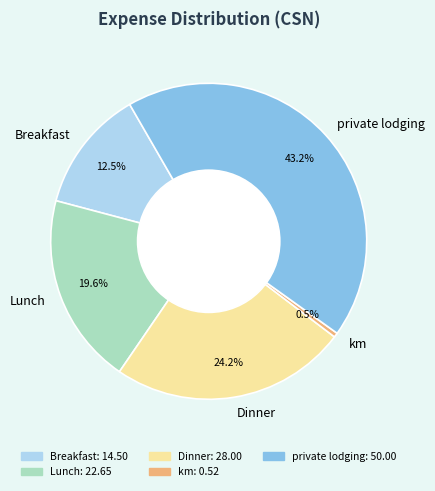

Which slice is the smallest?

km